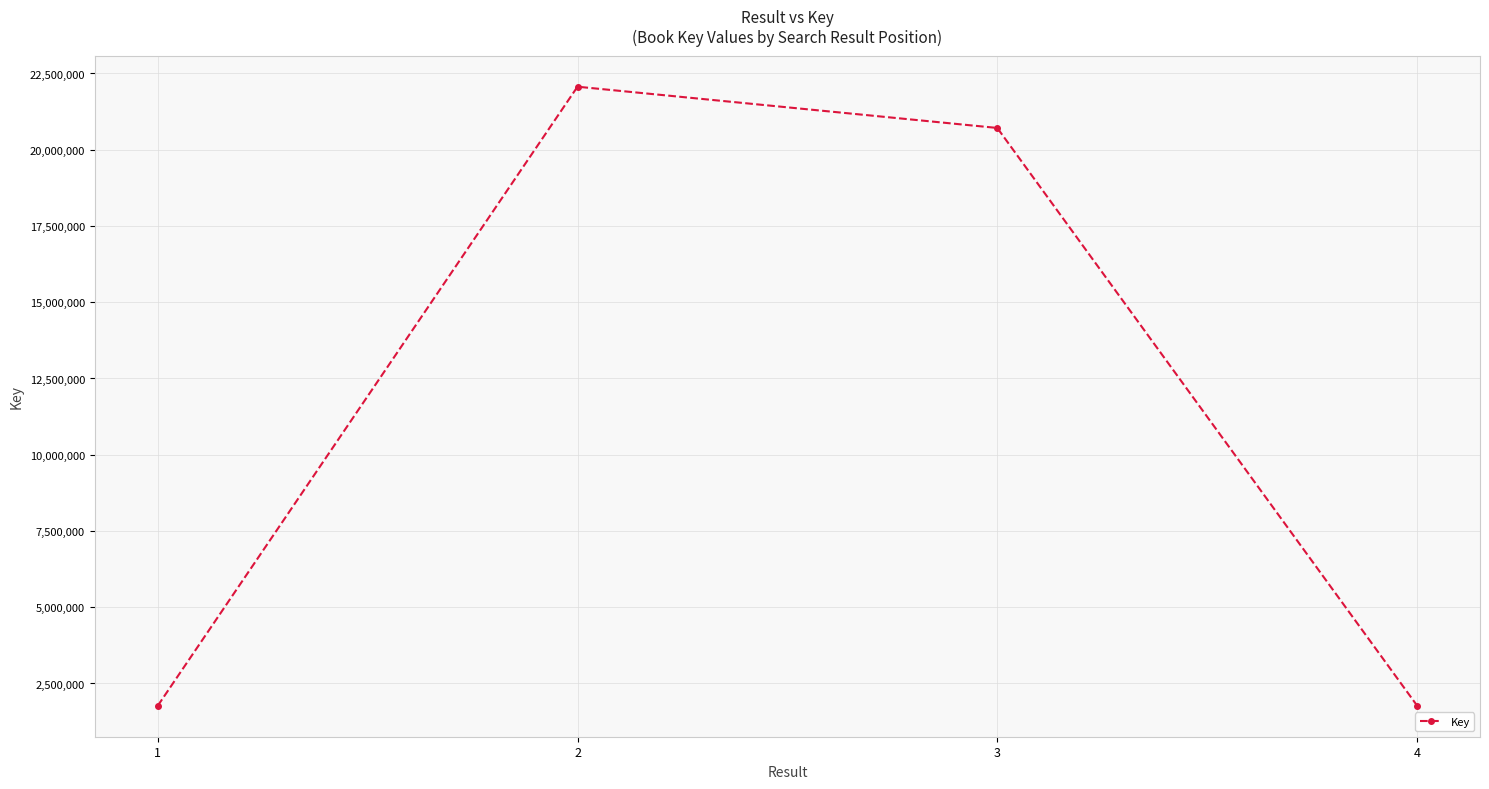

Which has a higher value, 3 or 2?

2